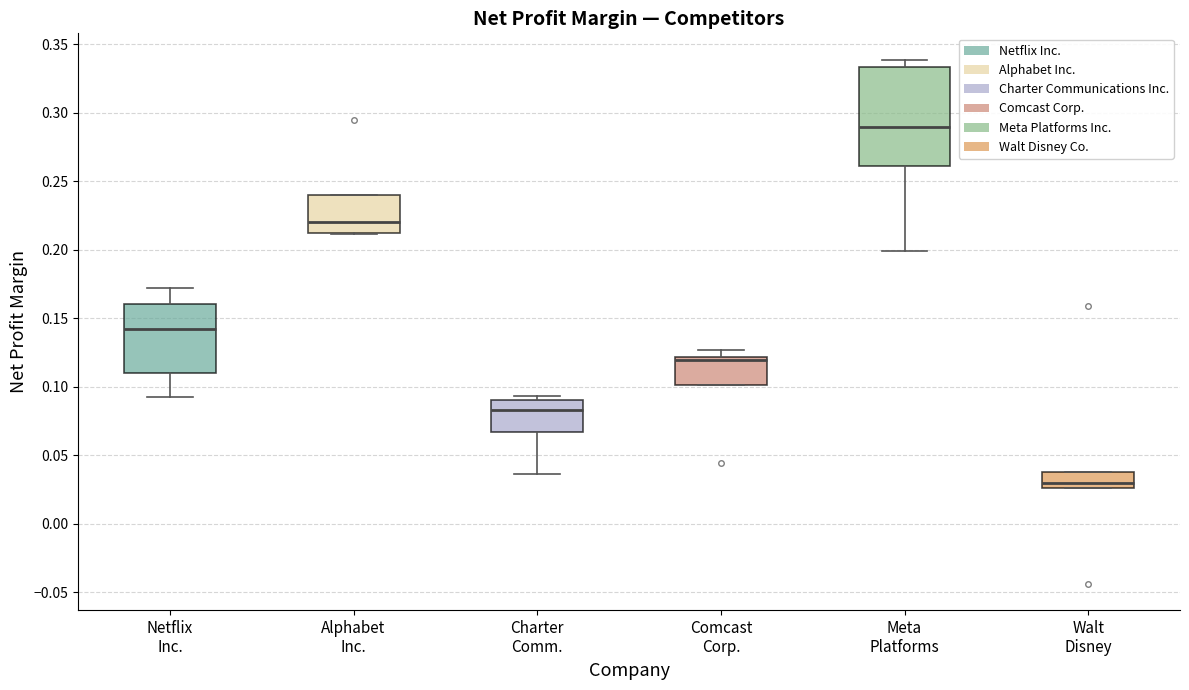

Reading left to right, transcribe this box plot: for each box, give where its median line is, the range the box spans, and where its two whiskers end, as read against the y-axis. The values are not printed on the chart, so give them approximately, as read against the axis.

Netflix Inc.: median 0.140, box 0.110 to 0.160, whiskers 0.095 to 0.170
Alphabet Inc.: median 0.220, box 0.210 to 0.240, whiskers 0.210 to 0.240
Charter Comm.: median 0.085, box 0.065 to 0.090, whiskers 0.035 to 0.095
Comcast Corp.: median 0.120 (just below the box's upper edge), box 0.100 to 0.120, whiskers 0.100 to 0.125
Meta Platforms: median 0.290, box 0.260 to 0.335, whiskers 0.200 to 0.340
Walt Disney: median 0.030, box 0.025 to 0.040, whiskers 0.025 to 0.040